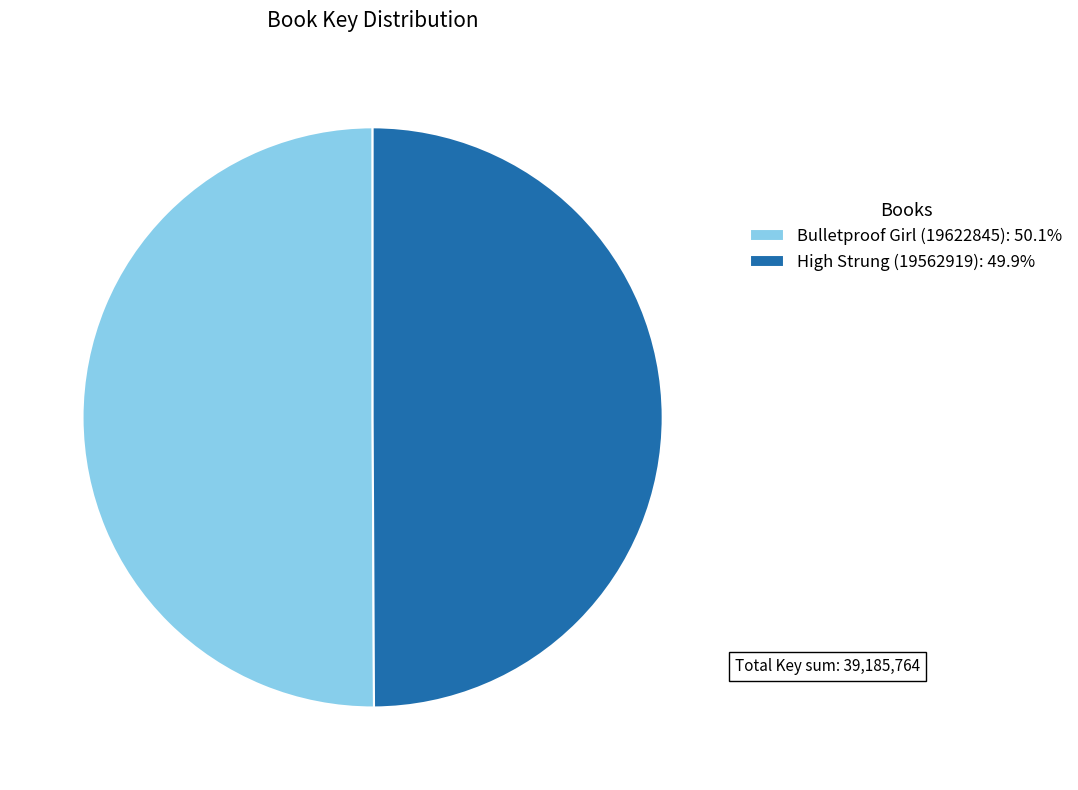

Approximately how many times larger is the value at Bulletproof Girl (19622845): 50.1% compared to High Strung (19562919): 49.9%?

1.0